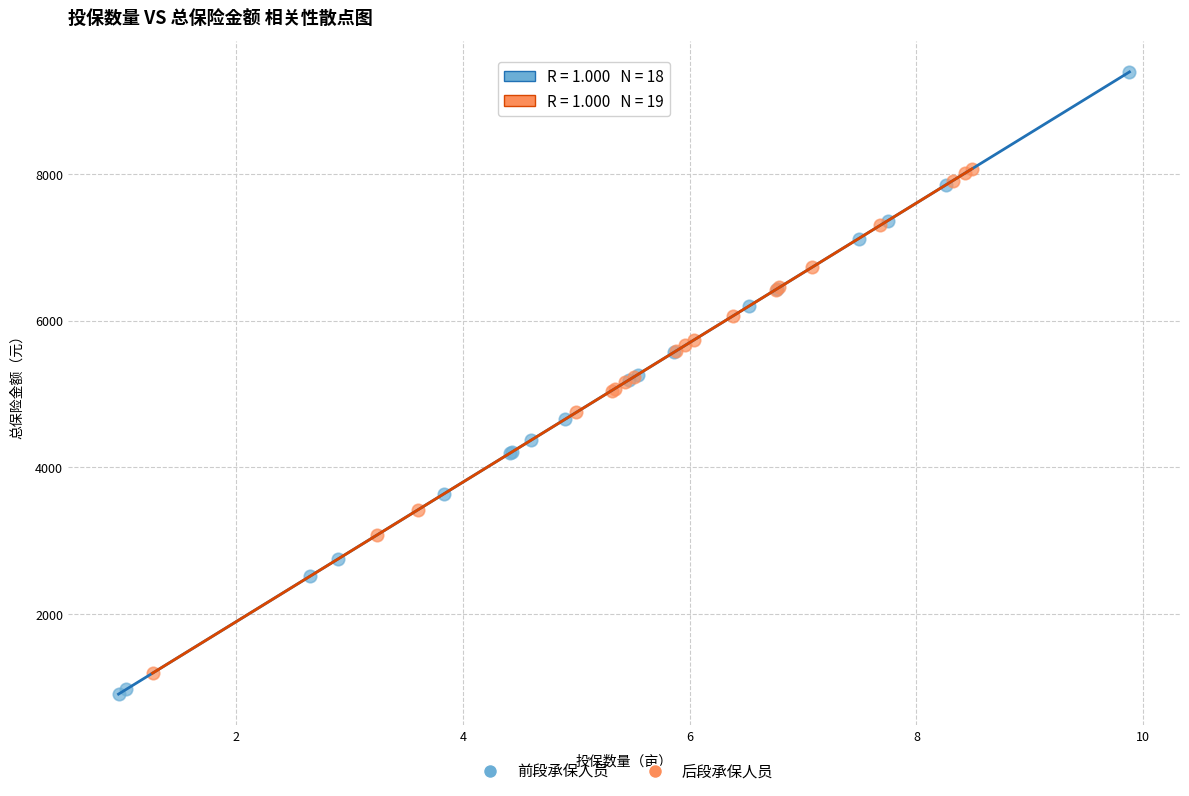

Which series contains the highest Y value?

前段承保人员